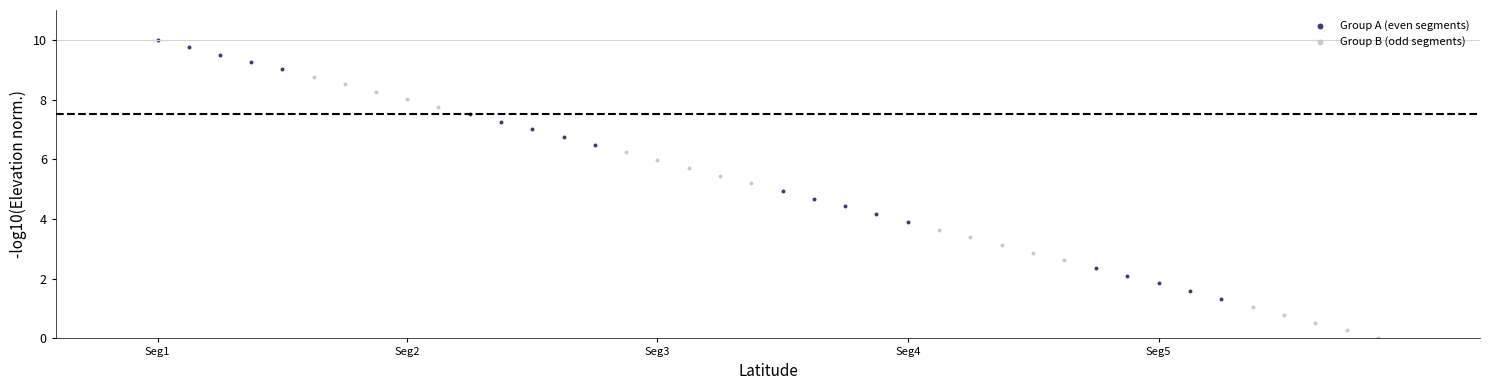

Which series has the largest Y range (max minus min)?

Group B (odd segments)